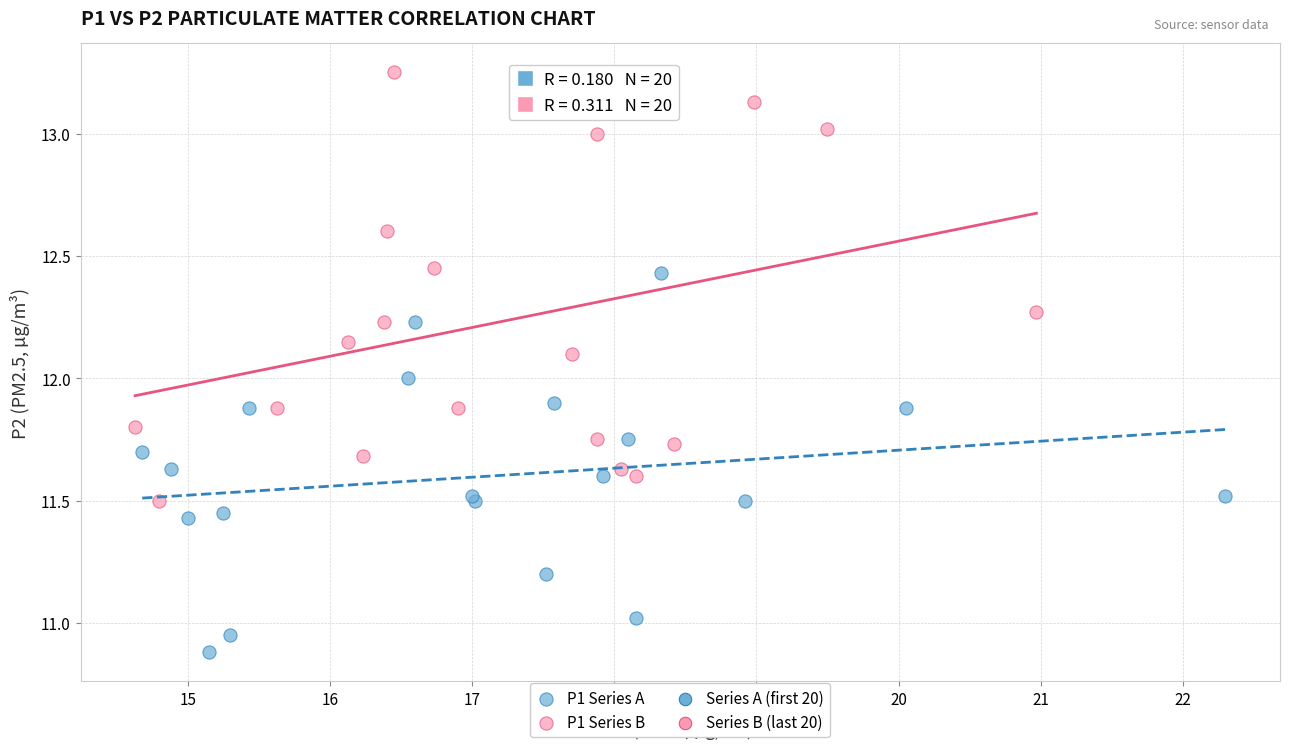

Which series has the largest Y range (max minus min)?

P1 Series B